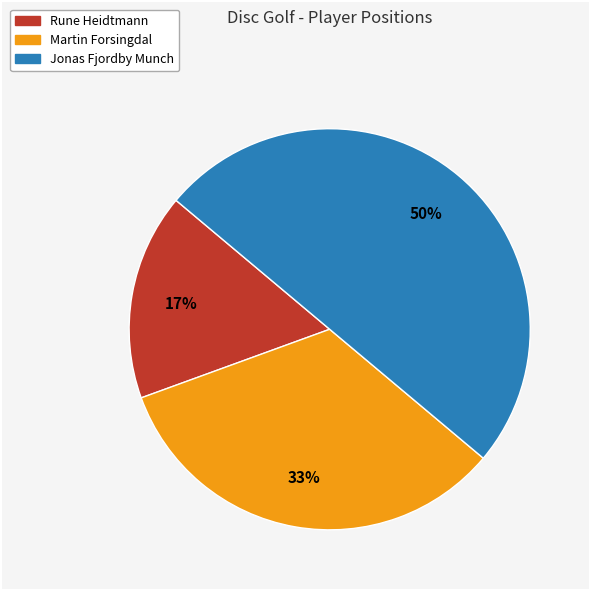

True or false: Jonas Fjordby Munch accounts for 50% of the total.

True